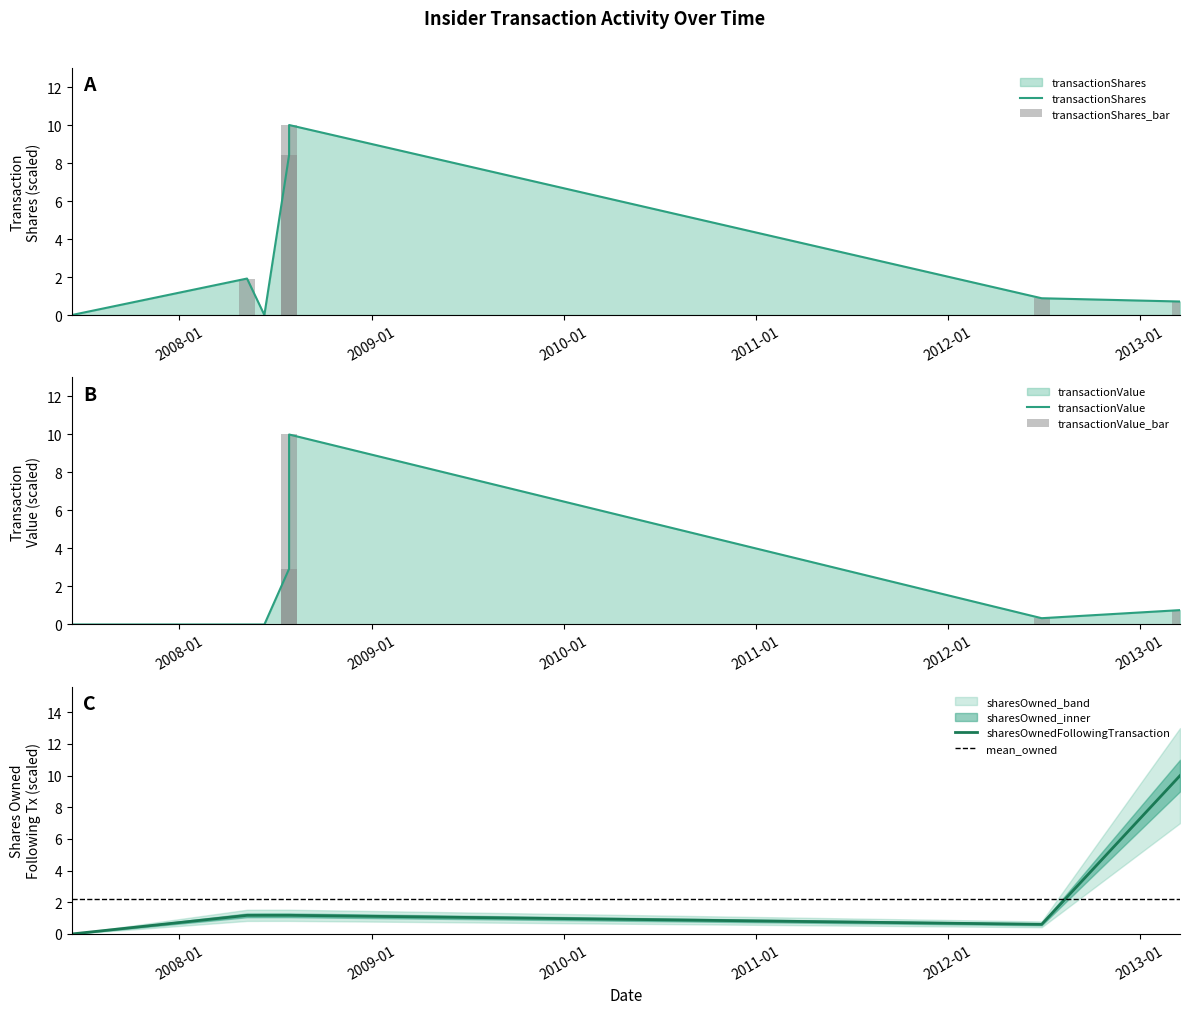

Does the chart contain stacked bars?

No